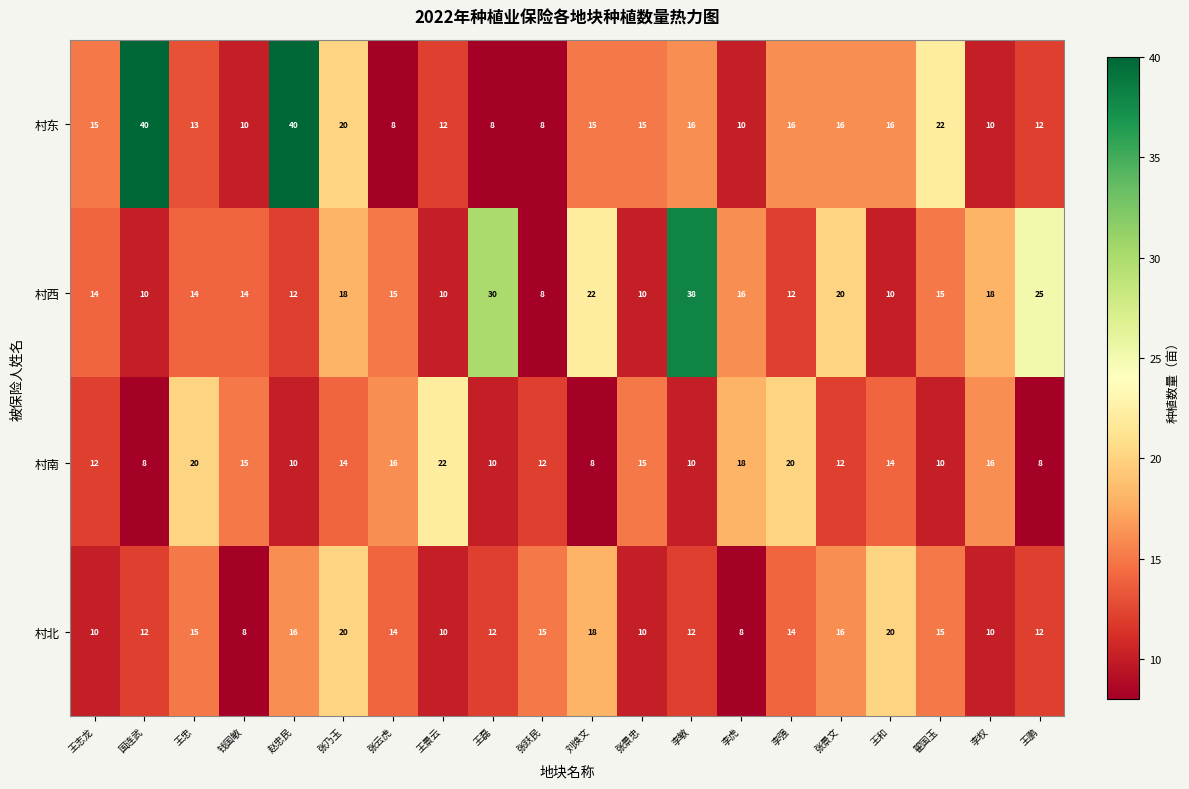

At 王忠, list the series in order from smallest to largest.

村东, 村西, 村北, 村南